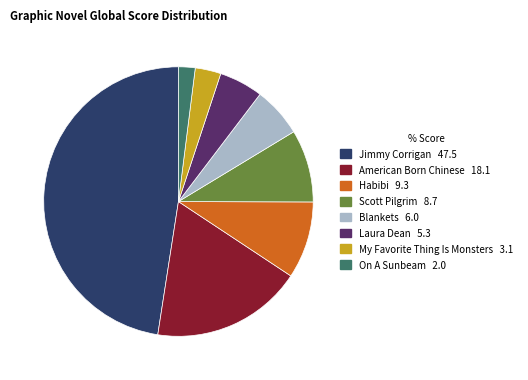

Do On A Sunbeam and Habibi together represent more than half of the pie?

No